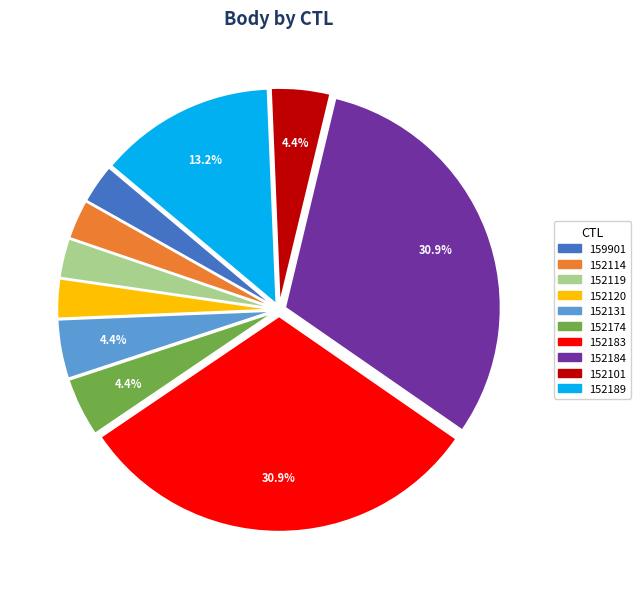

Is the sum of 159901 and 152101 greater than half?

No